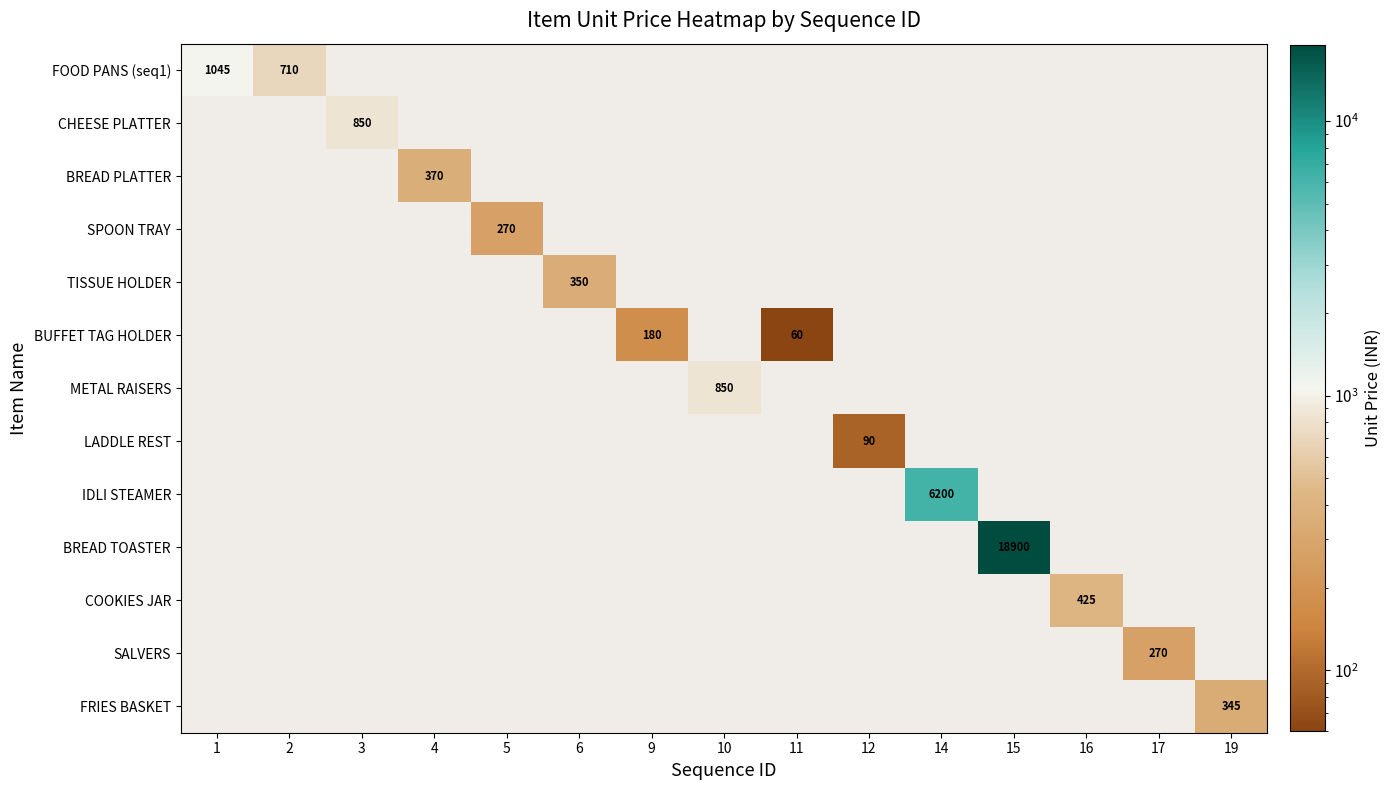

The LADDLE REST series shows 90 at 12. True or false?

True